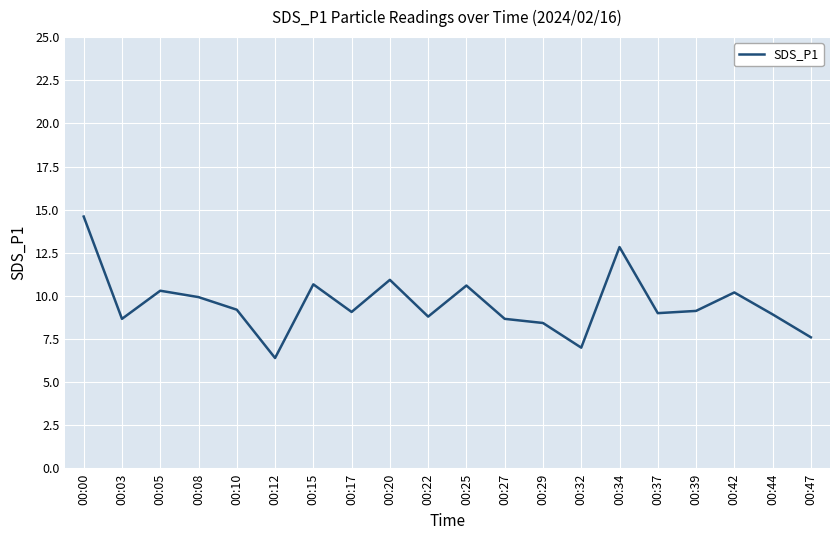

What is the difference between the maximum and minimum values?

8.2